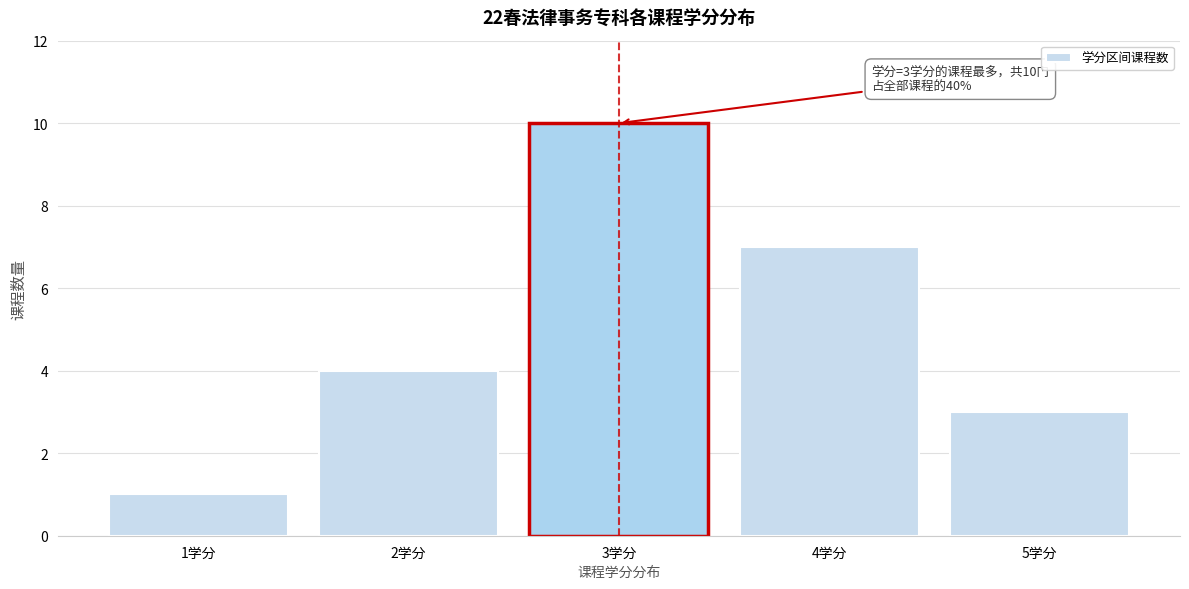

Reading left to right, list all the values displayed in this chart.

1	4	10	7	3